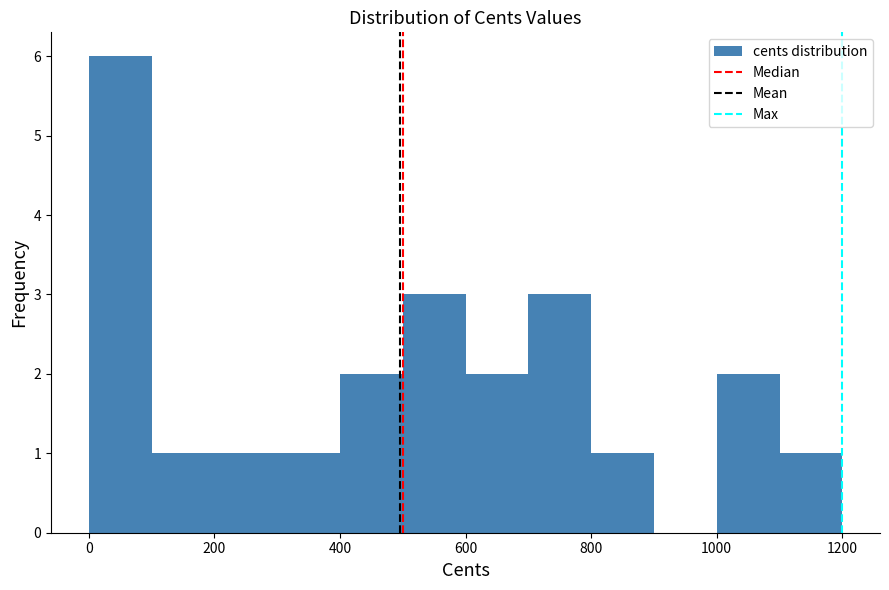

Reading left to right, transcribe this chart: for each bar, give the range it covers on the x-axis and its height. The values are not printed on the chart, so give them approximately, as read against the axis.

0 to 100: 6
100 to 200: 1
200 to 300: 1
300 to 400: 1
400 to 500: 2
500 to 600: 3
600 to 700: 2
700 to 800: 3
800 to 900: 1
900 to 1000: 0
1000 to 1100: 2
1100 to 1200: 1